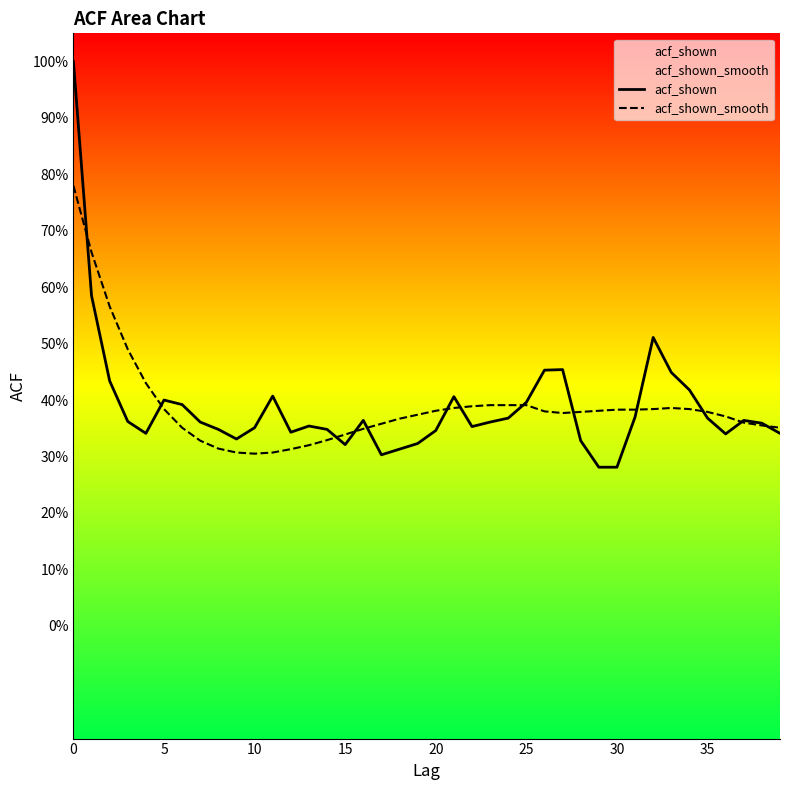

What are all the series names shown in the legend?

acf_shown, acf_shown_smooth